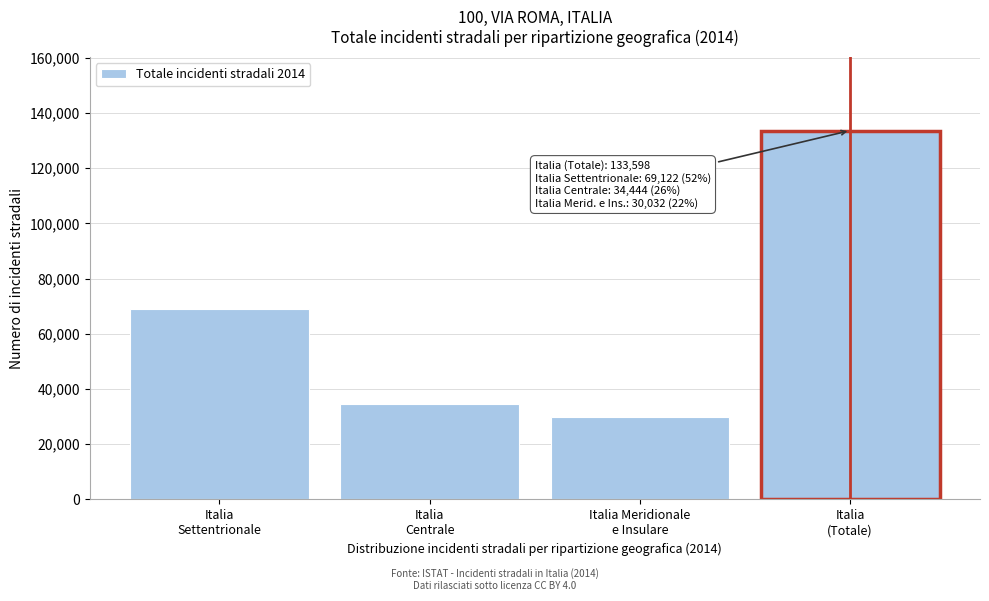

Reading right to left, list all the values displayed in this chart.

133598	30032	34444	69122